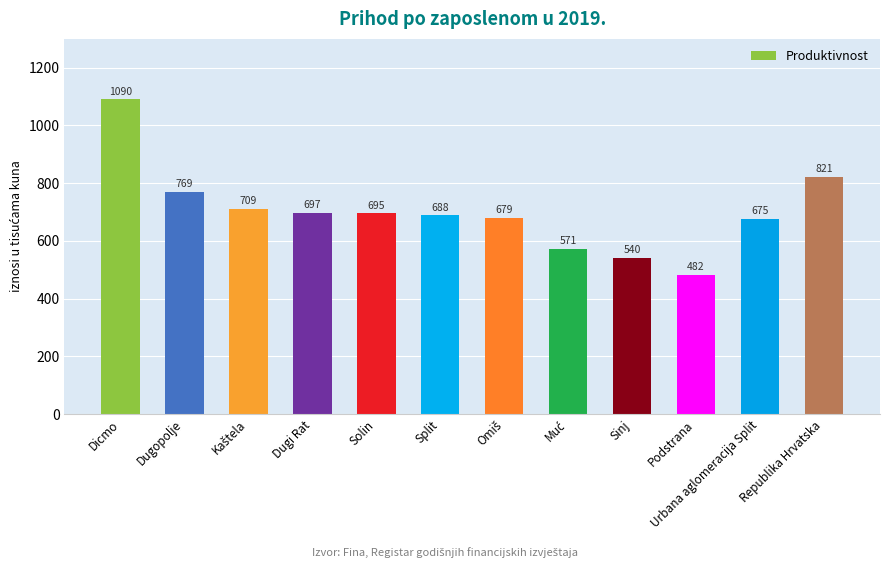

Does the chart contain stacked bars?

No